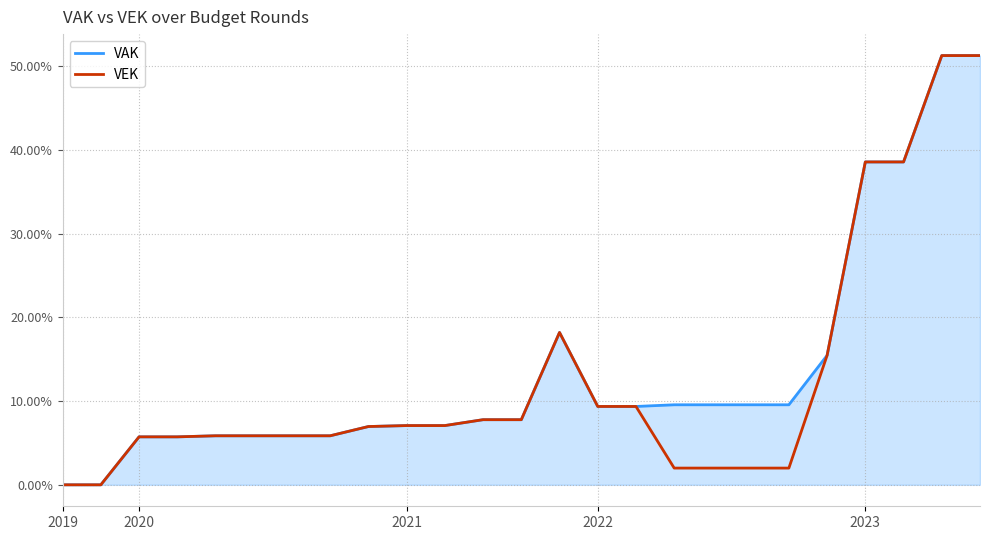

What is the maximum value for VEK?

51.3